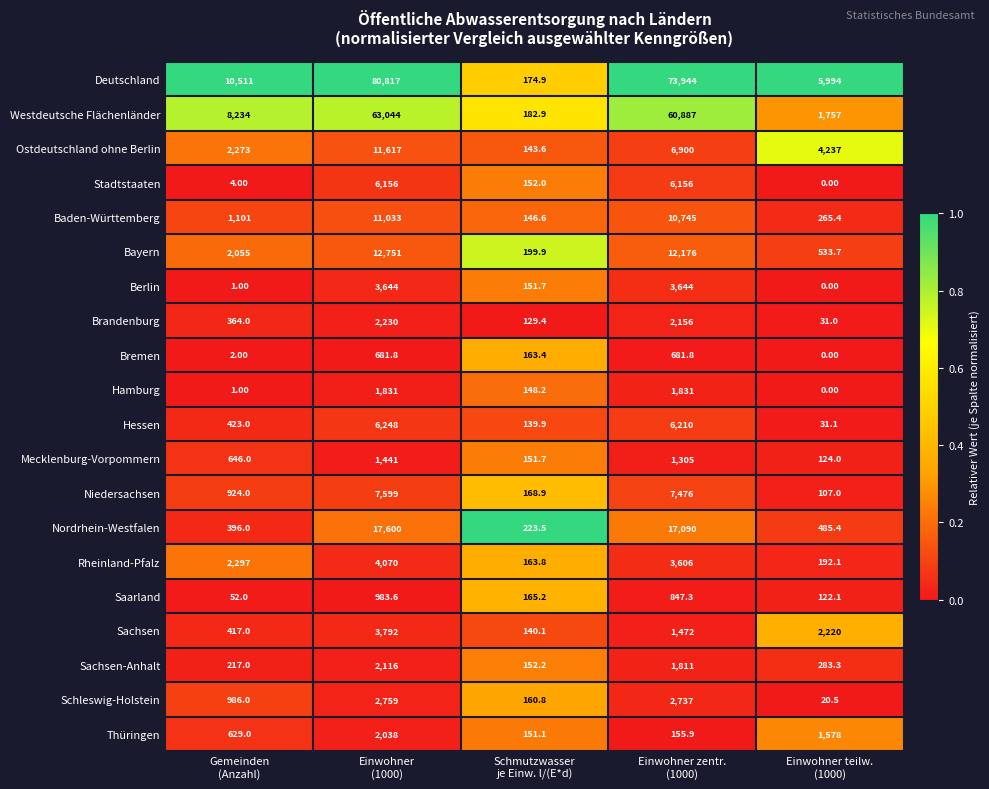

What is the average value of the Schleswig-Holstein series?

1332.7